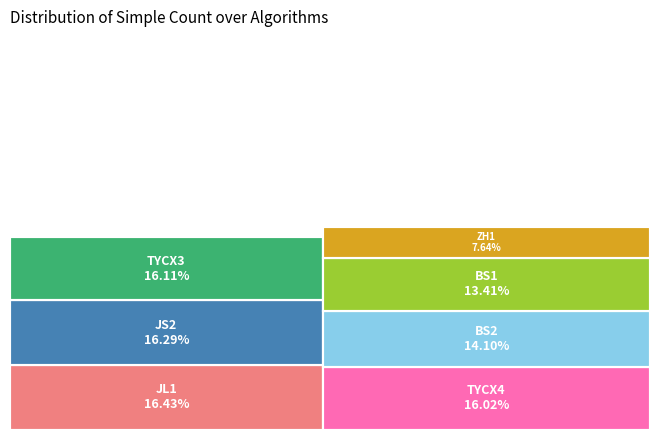

What percentage is the TYCX4 slice, to the nearest percent?

16%